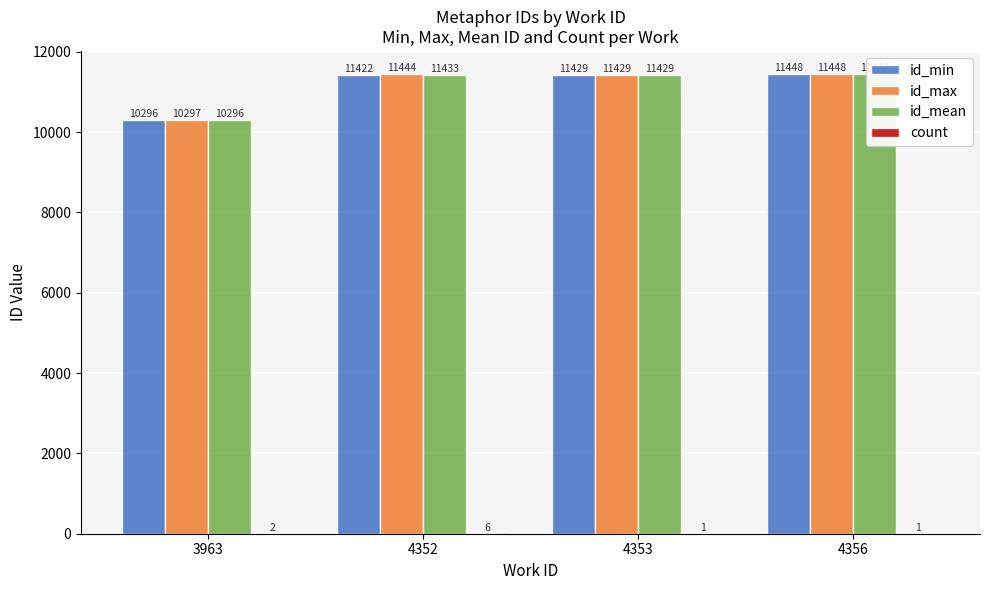

How many bars are there in each group?

4